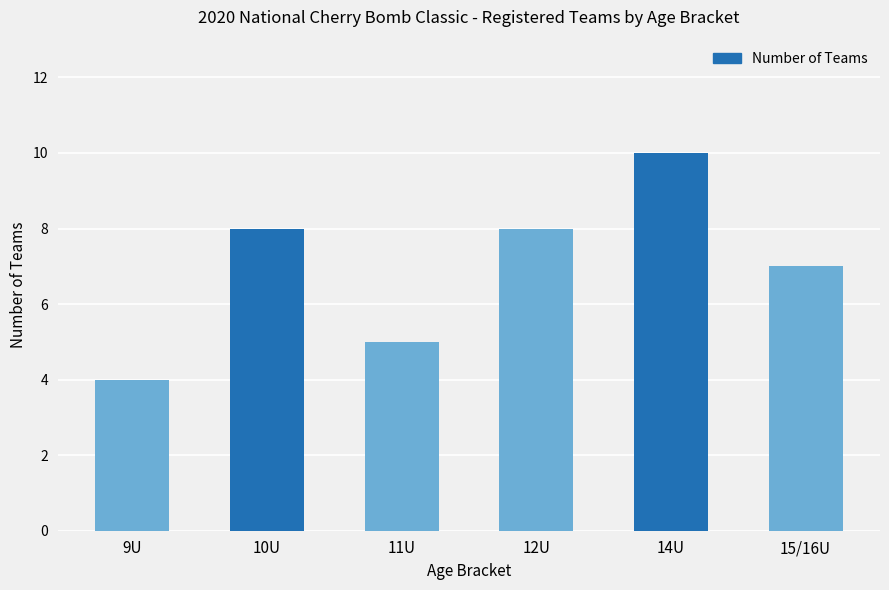

Which label corresponds to the smallest value in the chart?

9U